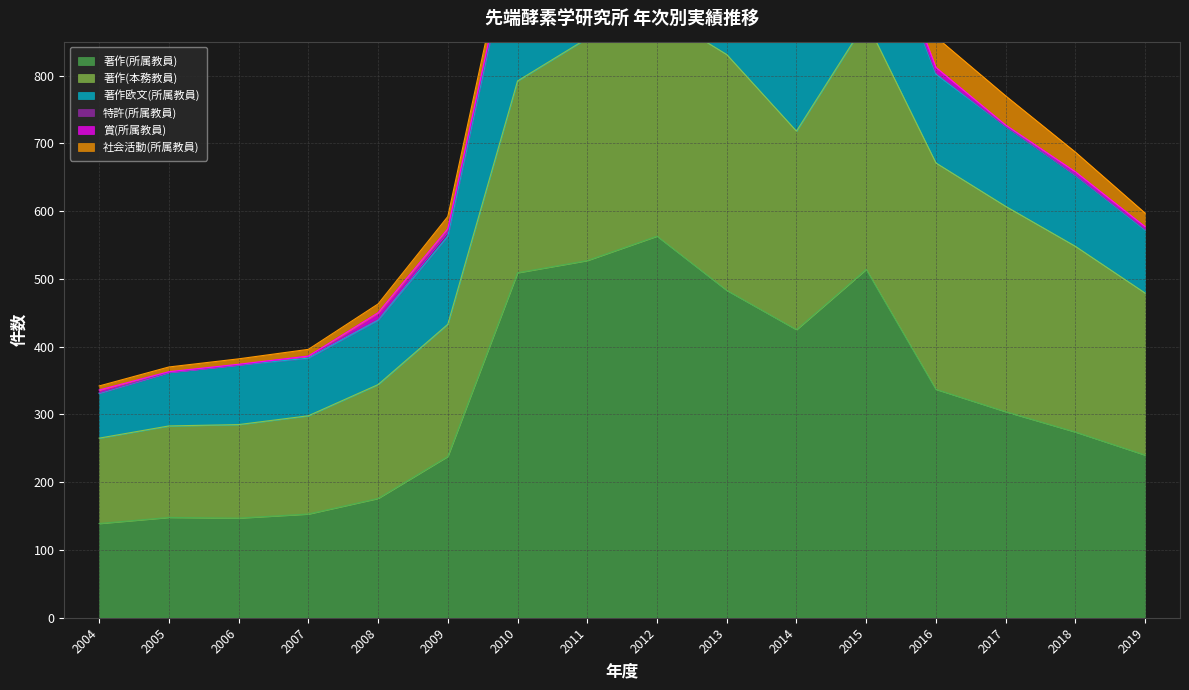

What is the value of the 著作(本務教員) point at the 15th from the left?

274